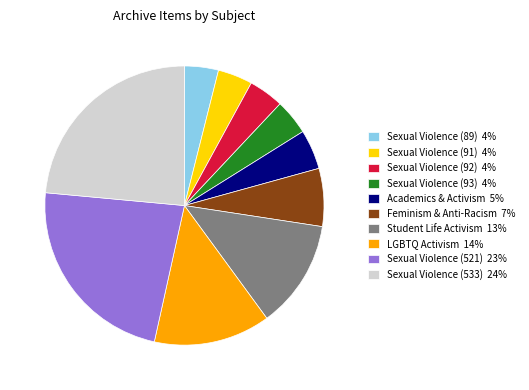

Is it true that Sexual Violence (91) is 4% of the pie?

True